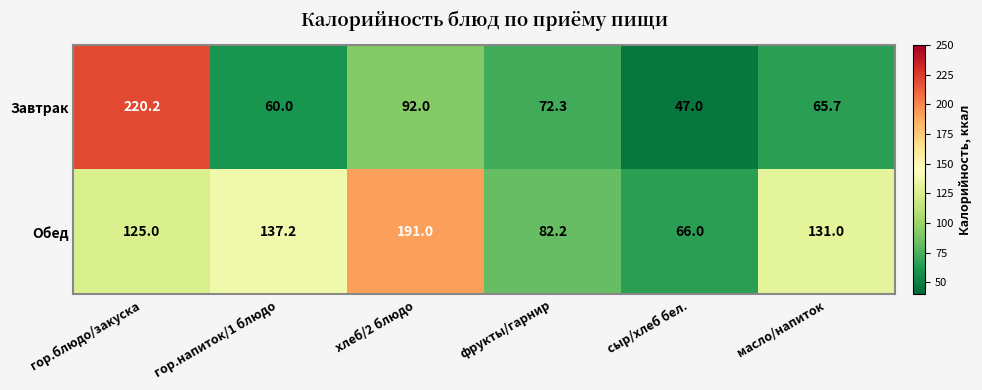

Which series changed the most between гор.блюдо/закуска and фрукты/гарнир?

Завтрак